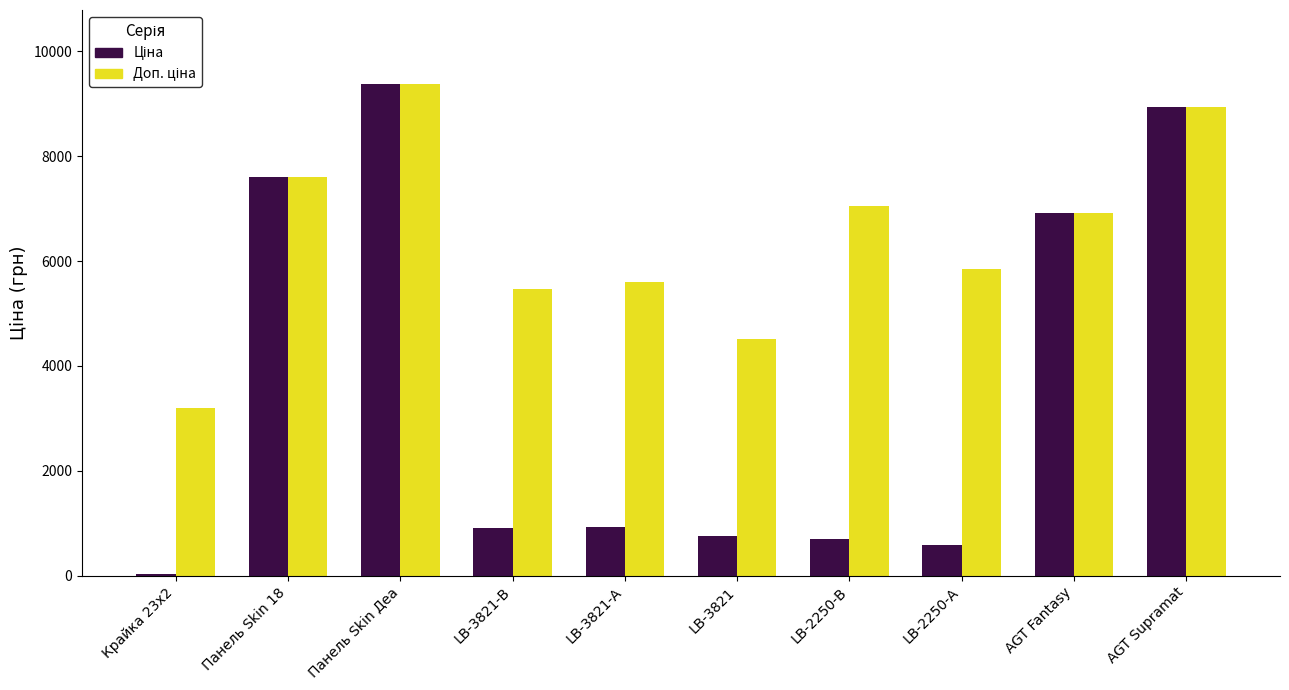

Rank the series by their maximum value, from highest to lowest.

Ціна, Доп. ціна